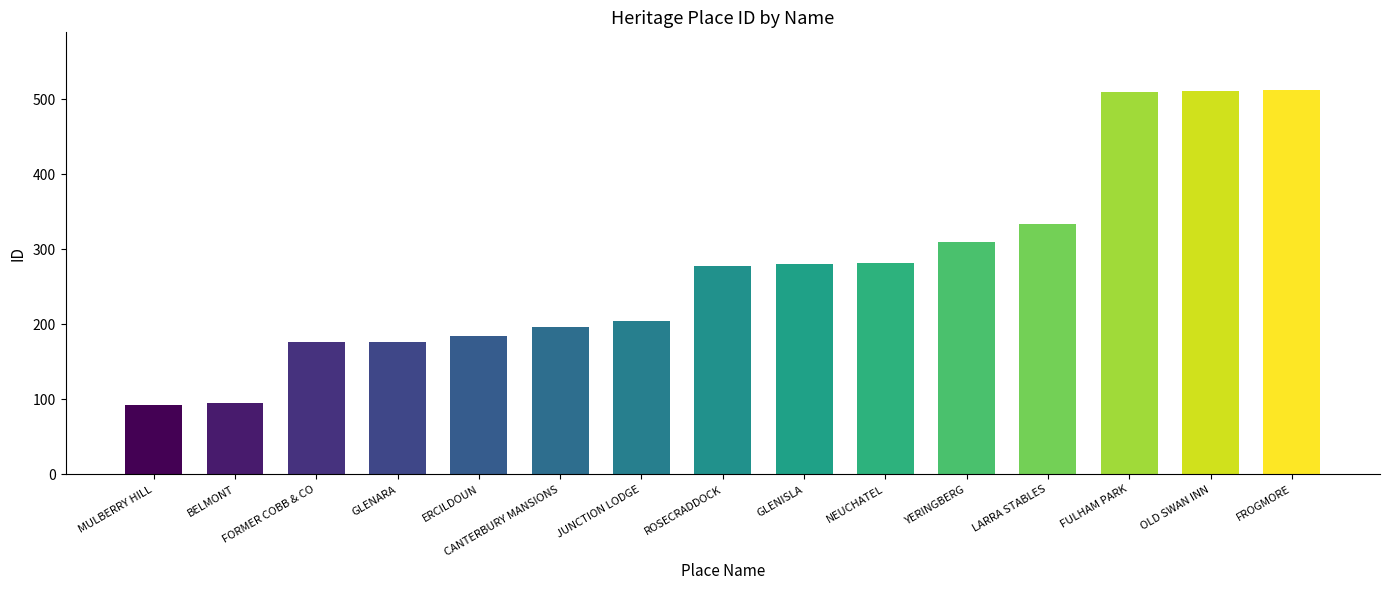

Approximately how many times larger is the value at JUNCTION LODGE compared to YERINGBERG?

0.7